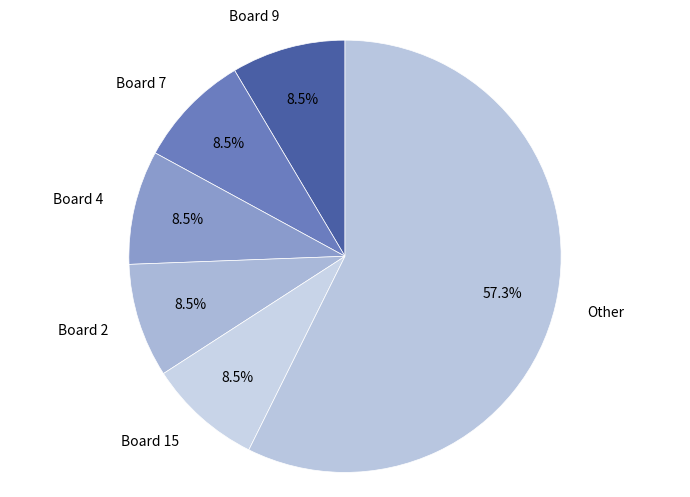

Do Board 4 and Board 15 together represent more than half of the pie?

No